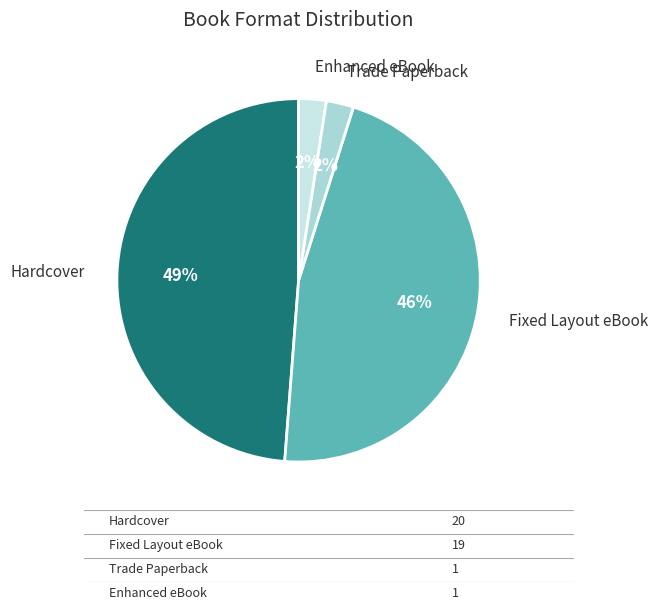

Is there any slice that represents more than half of the pie?

No